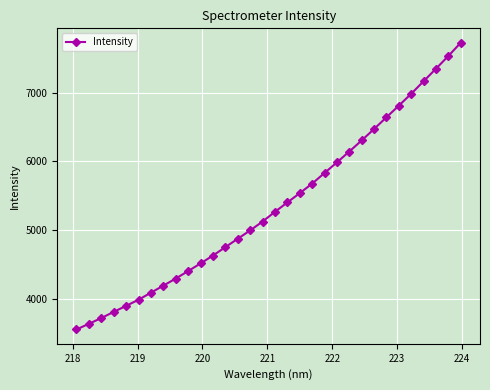

What is the greatest value displayed?

7727.2